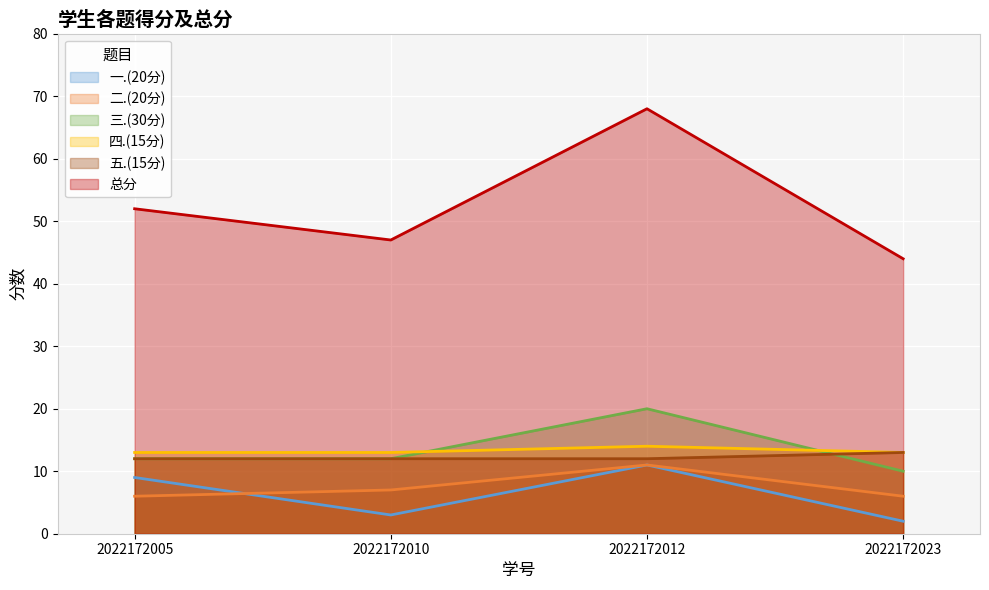

Rank the categories by 三.(30分) value from highest to lowest.

2022172012, 2022172005, 2022172010, 2022172023